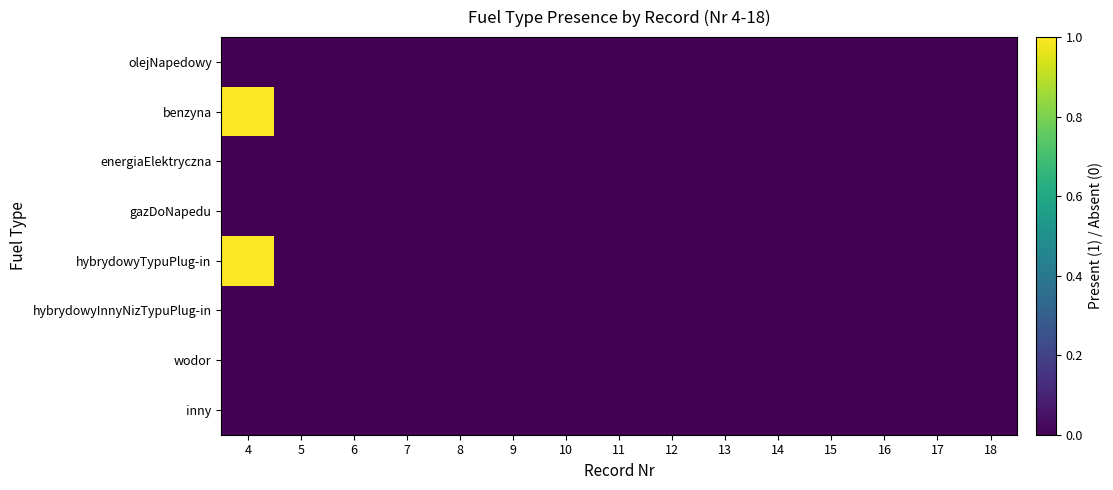

Rank the series at 16 from highest to lowest value.

olejNapedowy, benzyna, energiaElektryczna, gazDoNapedu, hybrydowyTypuPlug-in, hybrydowyInnyNizTypuPlug-in, wodor, inny